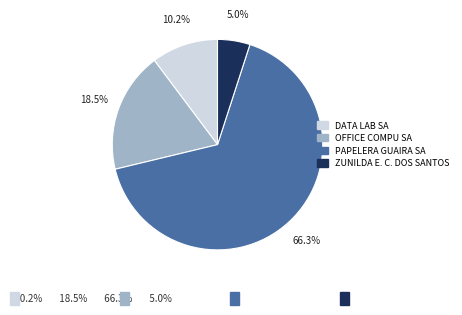

Is the sum of DATA LAB SA and PAPELERA GUAIRA SA greater than half?

Yes